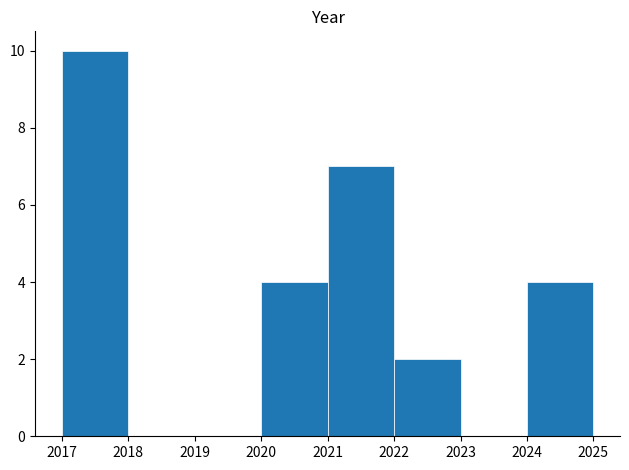

How tall is the bar that spans 2021 to 2022 on the x-axis? The values are not printed on the chart, so give them approximately, as read against the axis.

7